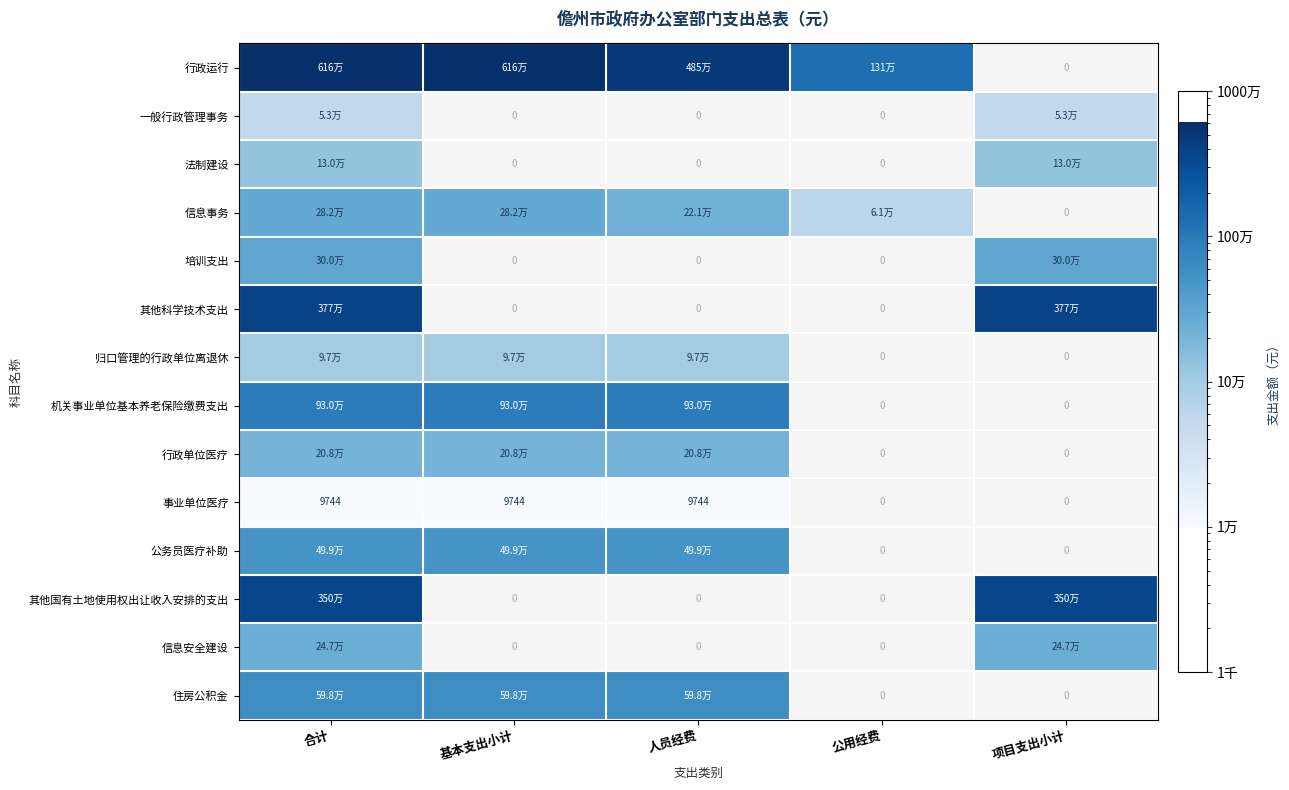

Which label corresponds to the smallest value in the chart?

合计